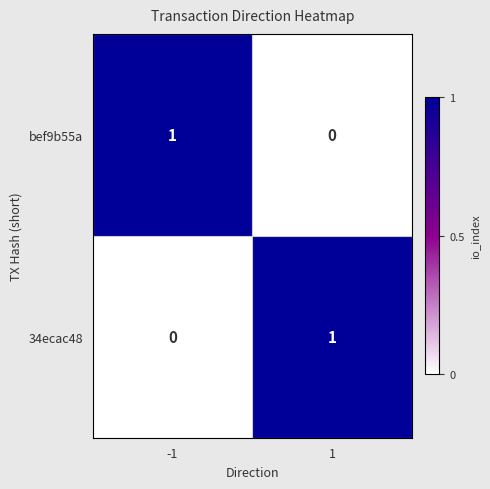

Rank the series at -1 from highest to lowest value.

bef9b55a, 34ecac48